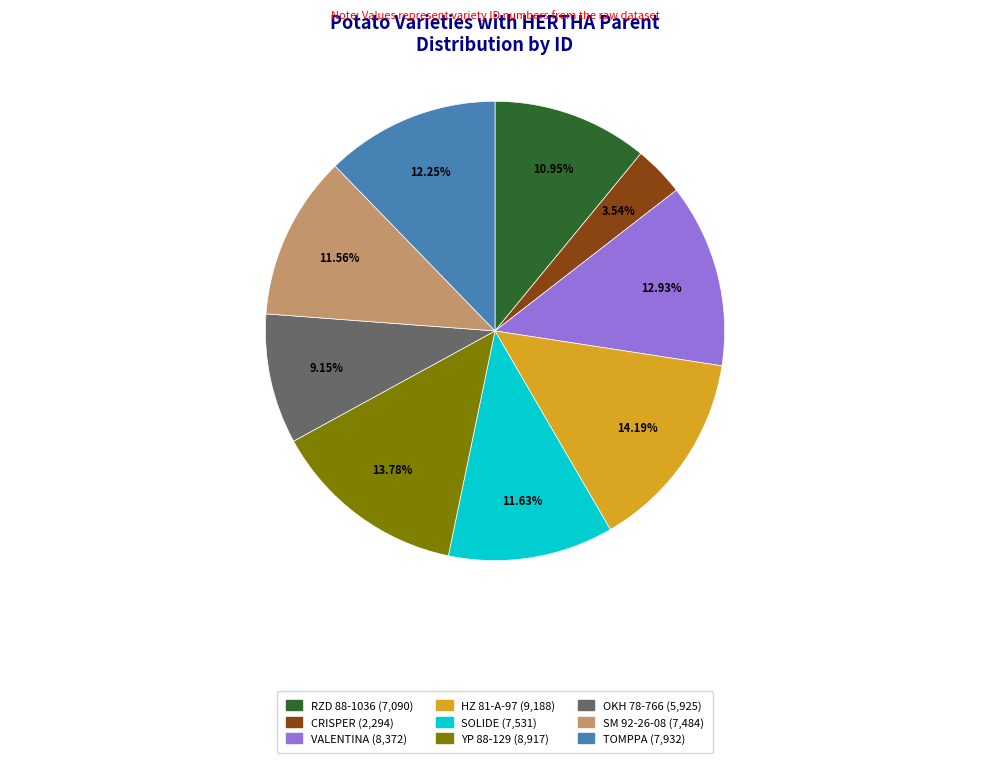

What is the ratio of the value at HZ 81-A-97 (9,188) to the value at SM 92-26-08 (7,484)?

1.2